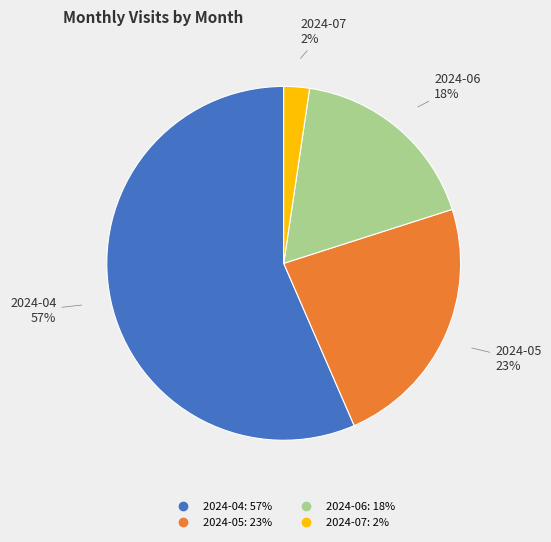

What is the largest slice in the pie chart?

2024-04